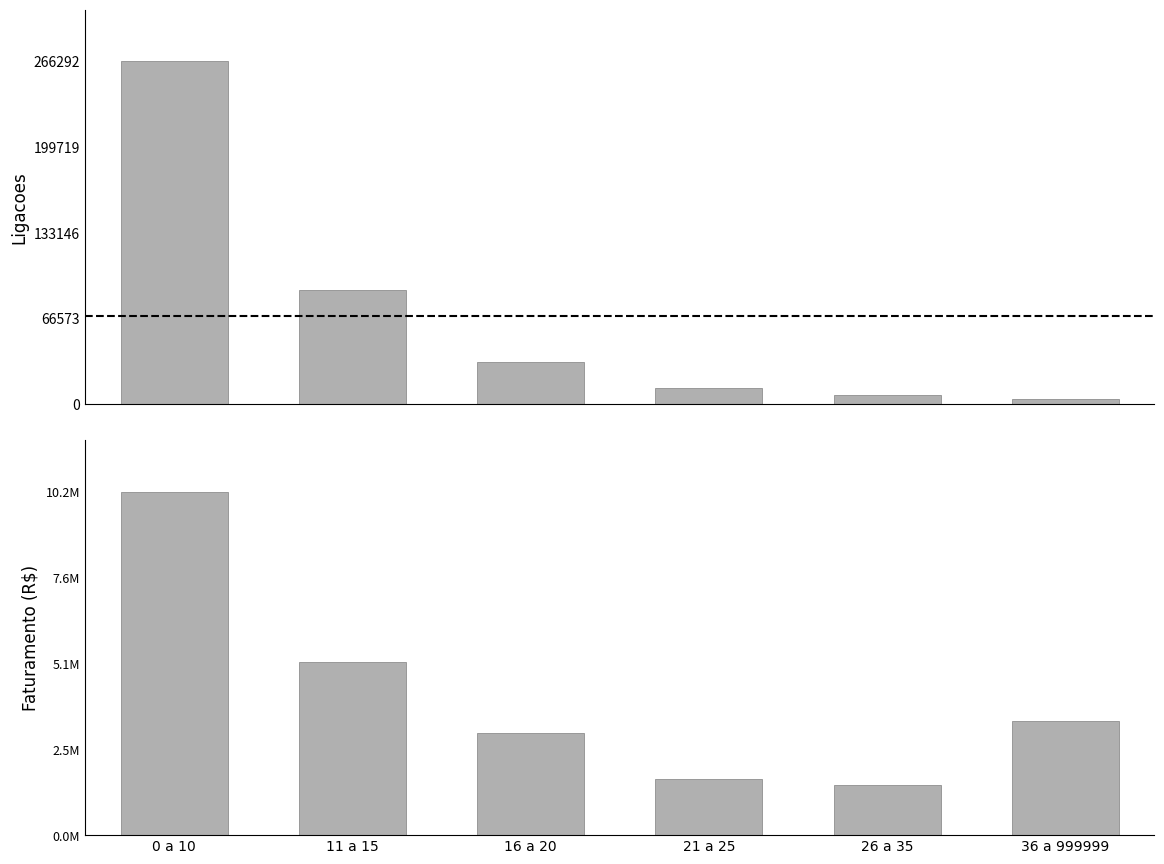

What is the difference between the highest and lowest values at 11 a 15?

5044986.2